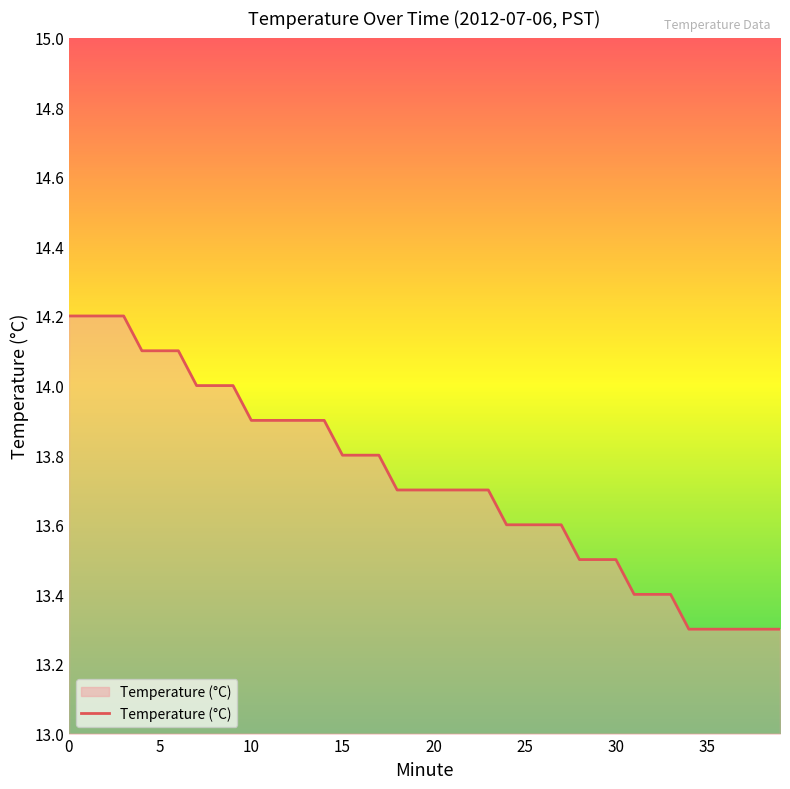

Does the chart display data point markers on the line(s)?

No